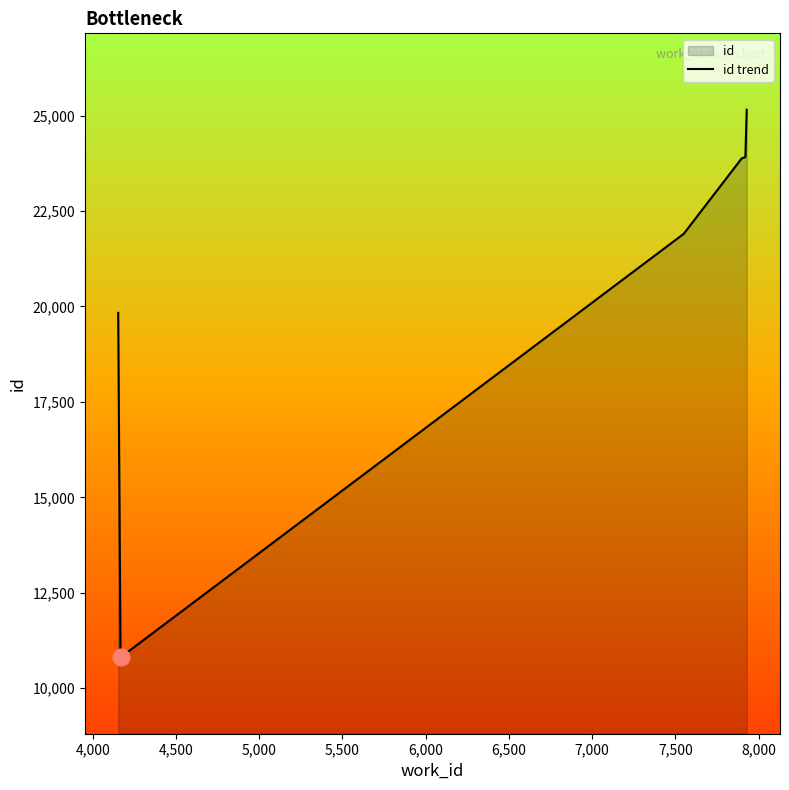

What is the difference between the second highest and minimum values?

13104